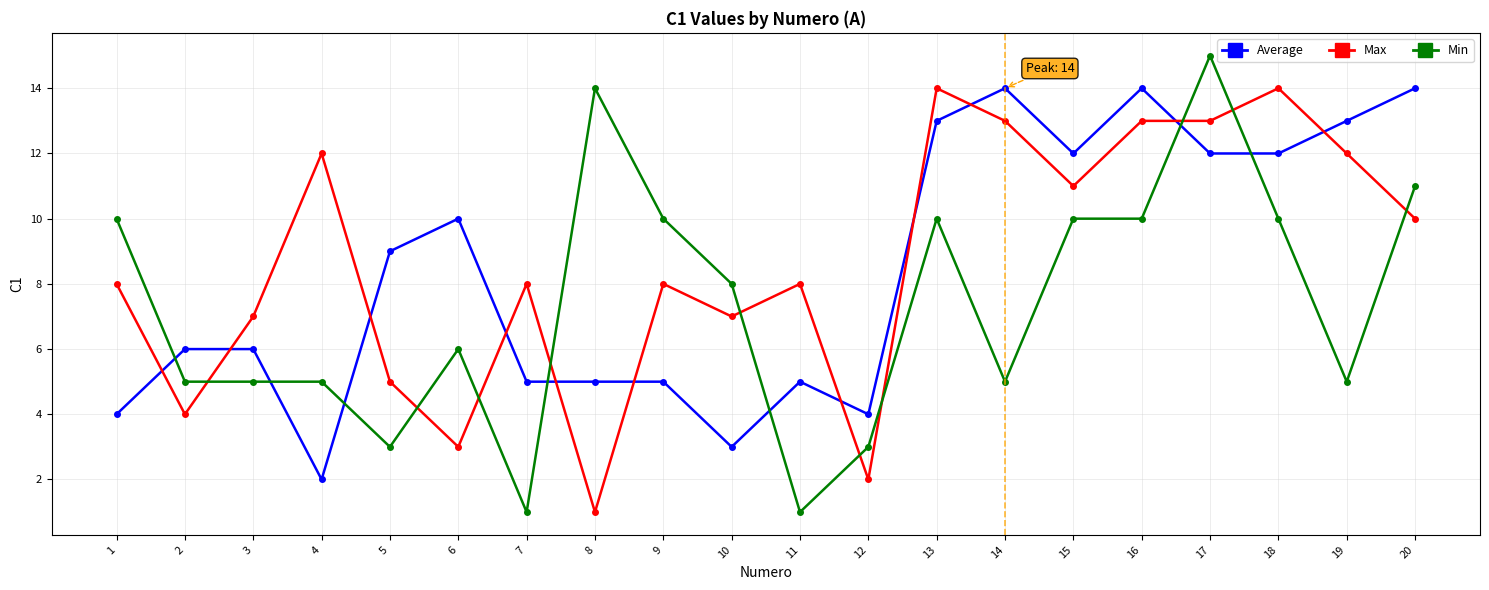

Which series has the largest range (max minus min)?

Min